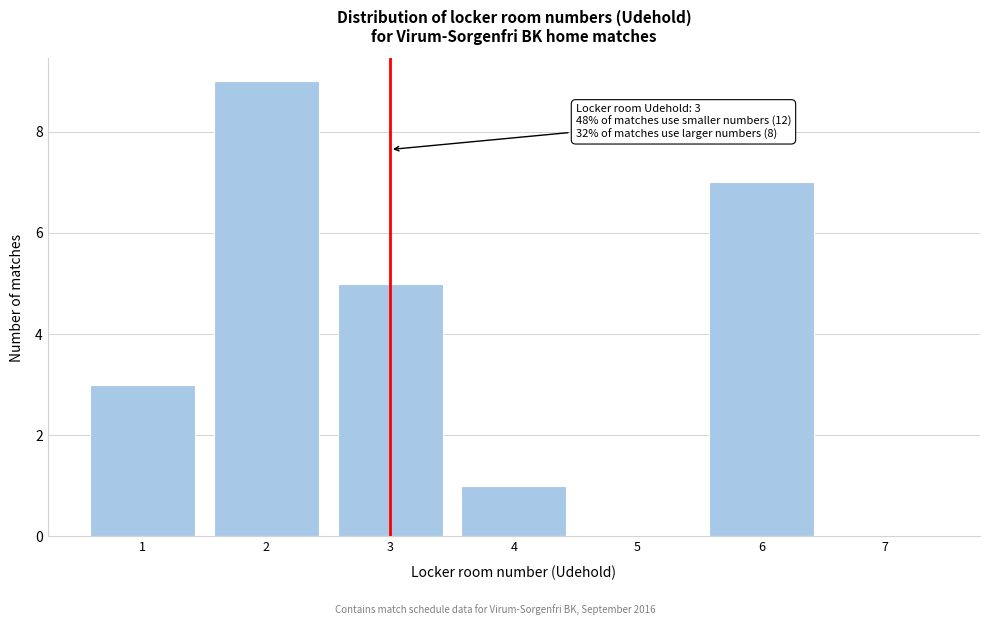

Over which range of the x-axis is the bar tallest?

1.5 to 2.5